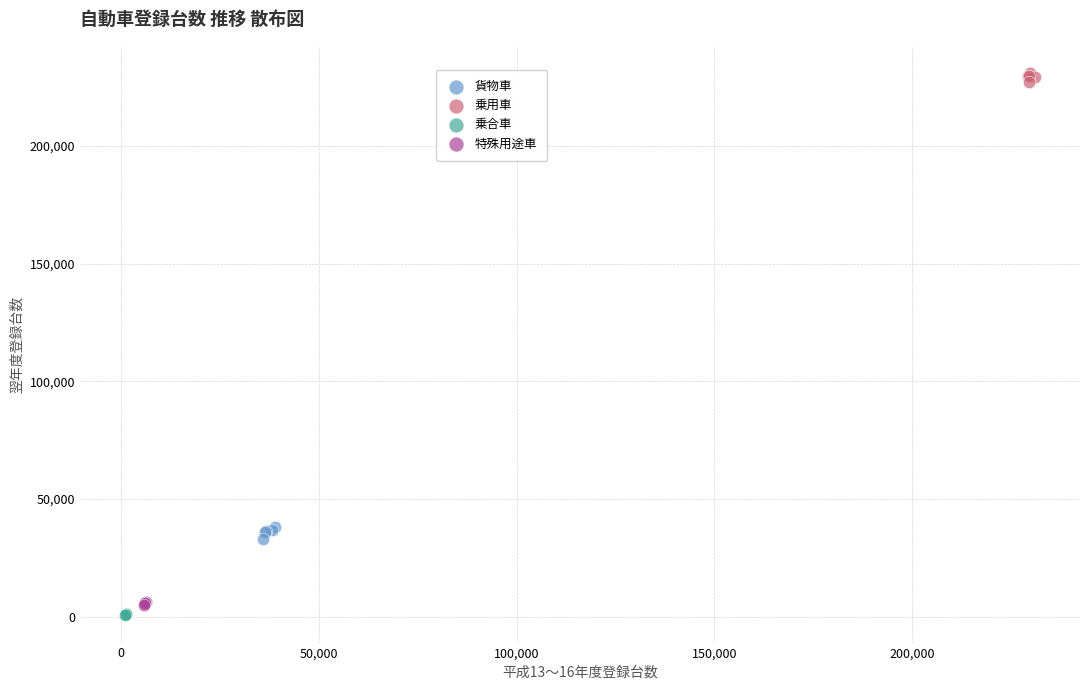

What are all the series names shown in the legend?

貨物車, 乗用車, 乗合車, 特殊用途車